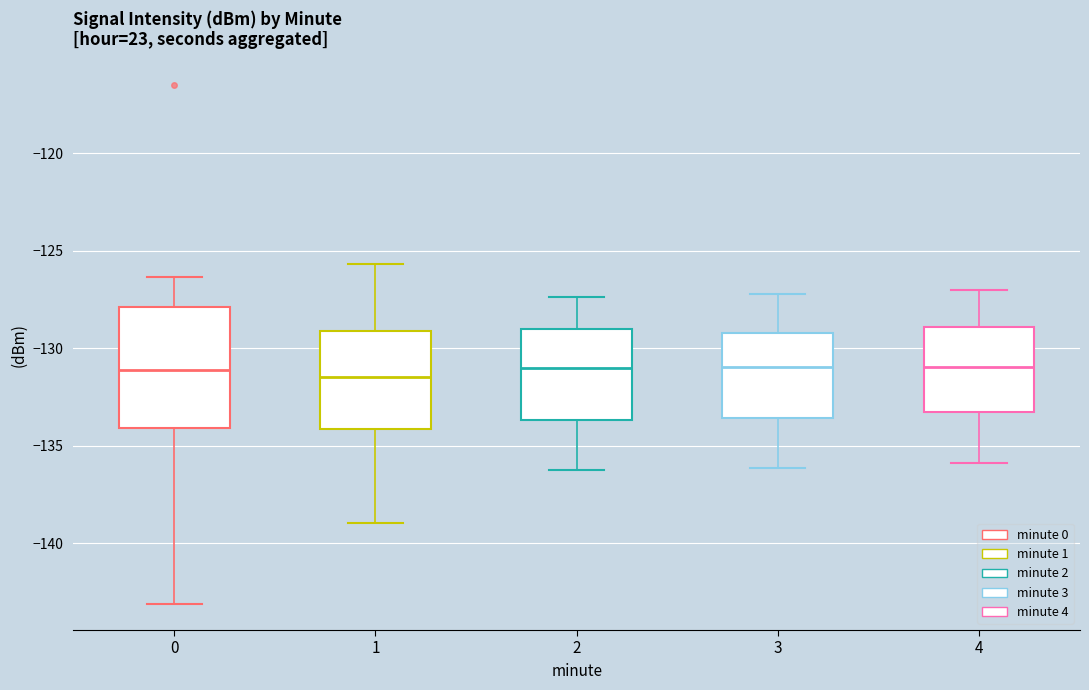

Reading left to right, transcribe this box plot: for each box, give where its median line is, the range the box spans, and where its two whiskers end, as read against the y-axis. The values are not printed on the chart, so give them approximately, as read against the axis.

0: median -131.0, box -134.0 to -128.0, whiskers -143.0 to -126.5
1: median -131.5, box -134.0 to -129.0, whiskers -139.0 to -125.5
2: median -131.0, box -133.5 to -129.0, whiskers -136.0 to -127.5
3: median -131.0, box -133.5 to -129.0, whiskers -136.0 to -127.0
4: median -131.0, box -133.5 to -129.0, whiskers -136.0 to -127.0